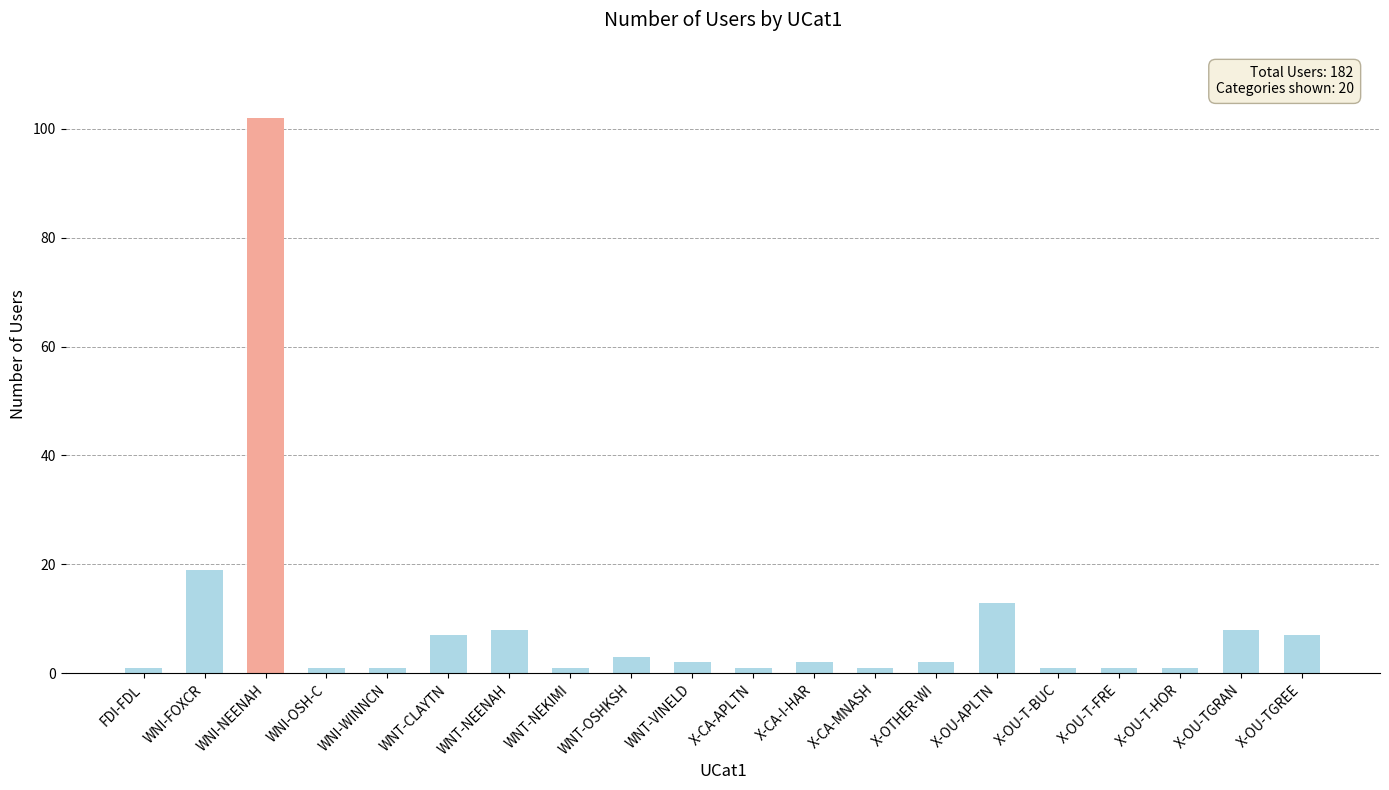

What is the sum of all values?

182